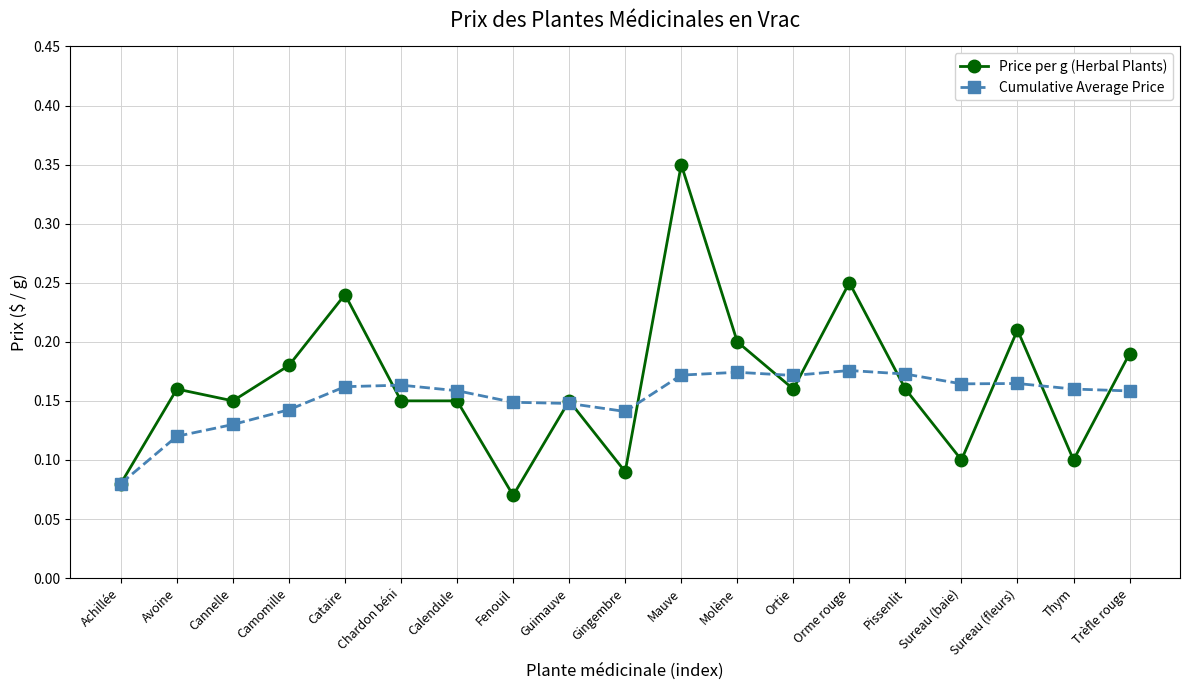

Which series has the largest range (max minus min)?

Price per g (Herbal Plants)